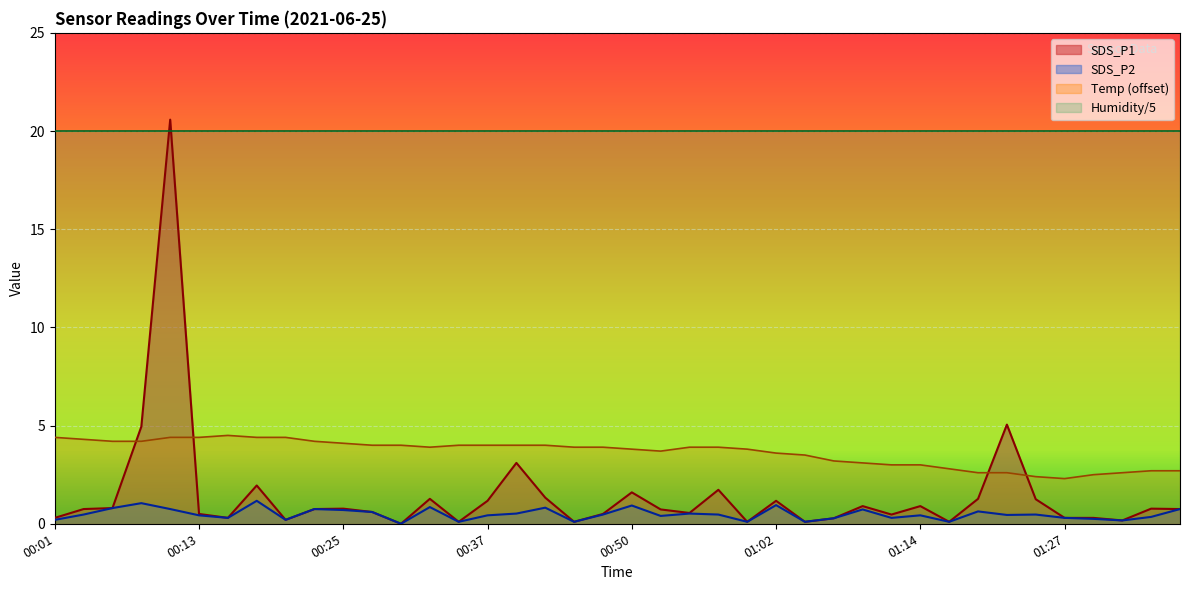

Which series changed the most between 00:01 and 01:30?

Temp